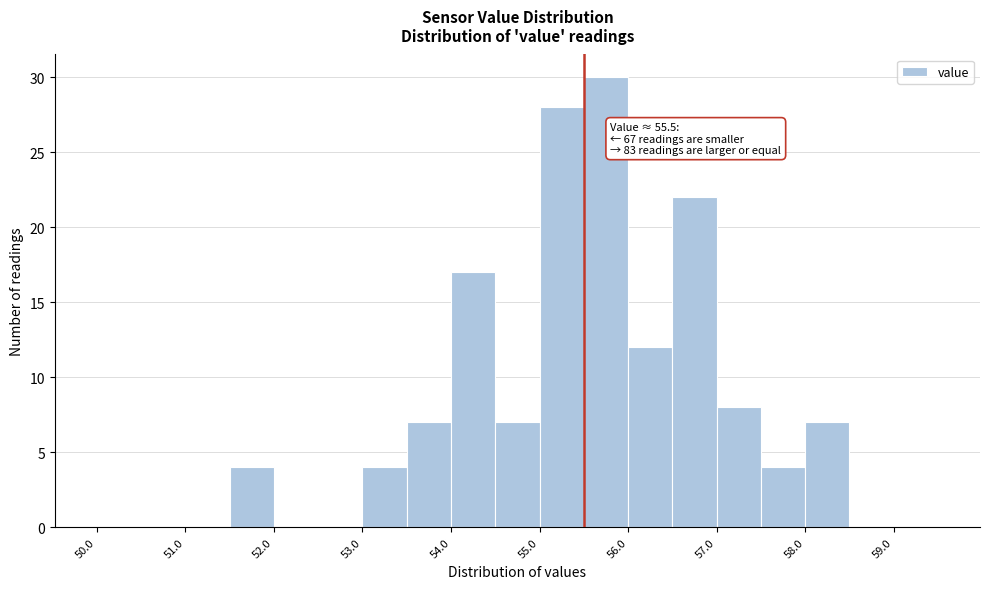

Over which range of the x-axis is the bar tallest?

55.5 to 56.0